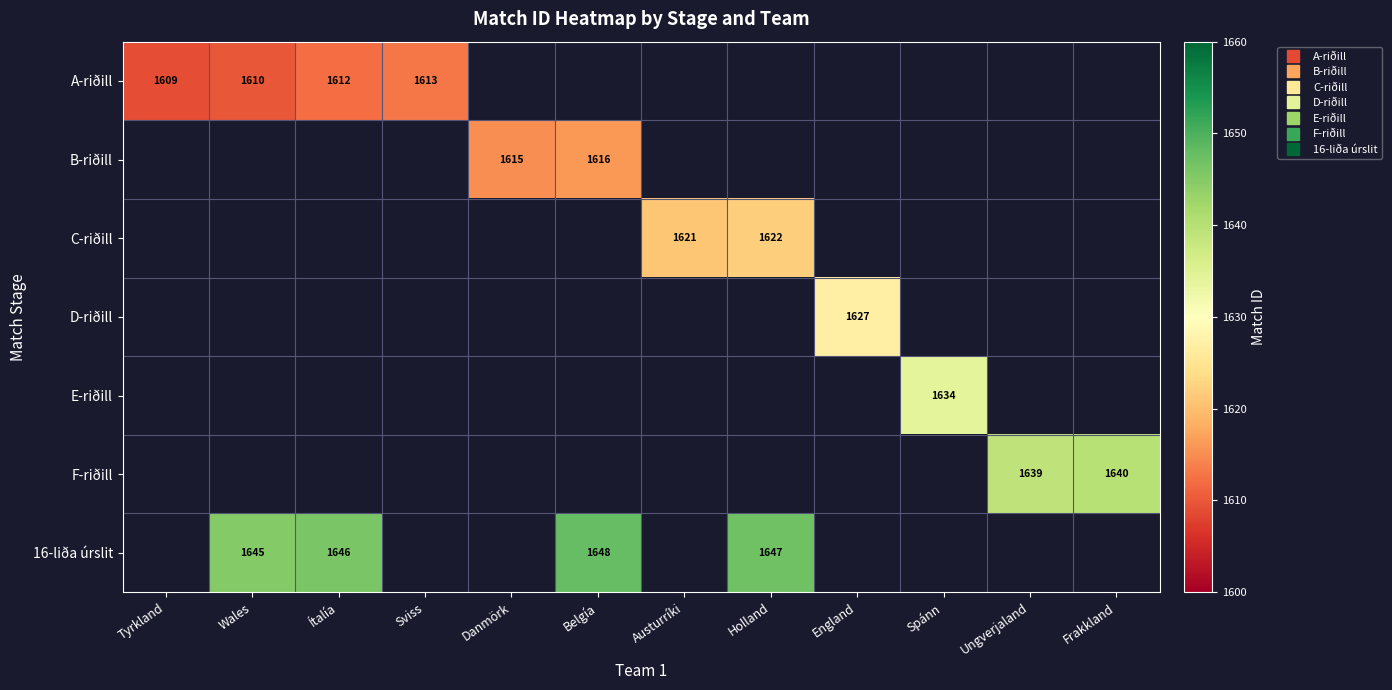

How many distinct data groups are displayed?

7